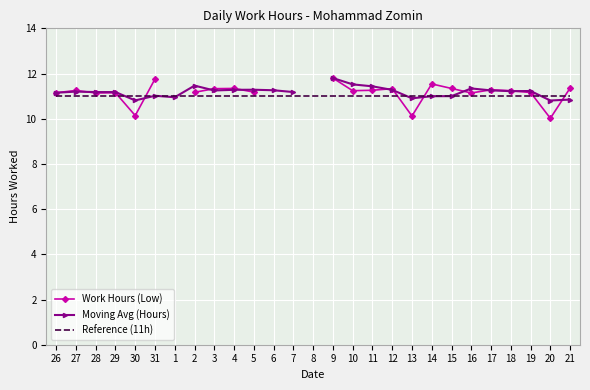

What position from the right is 9?

13